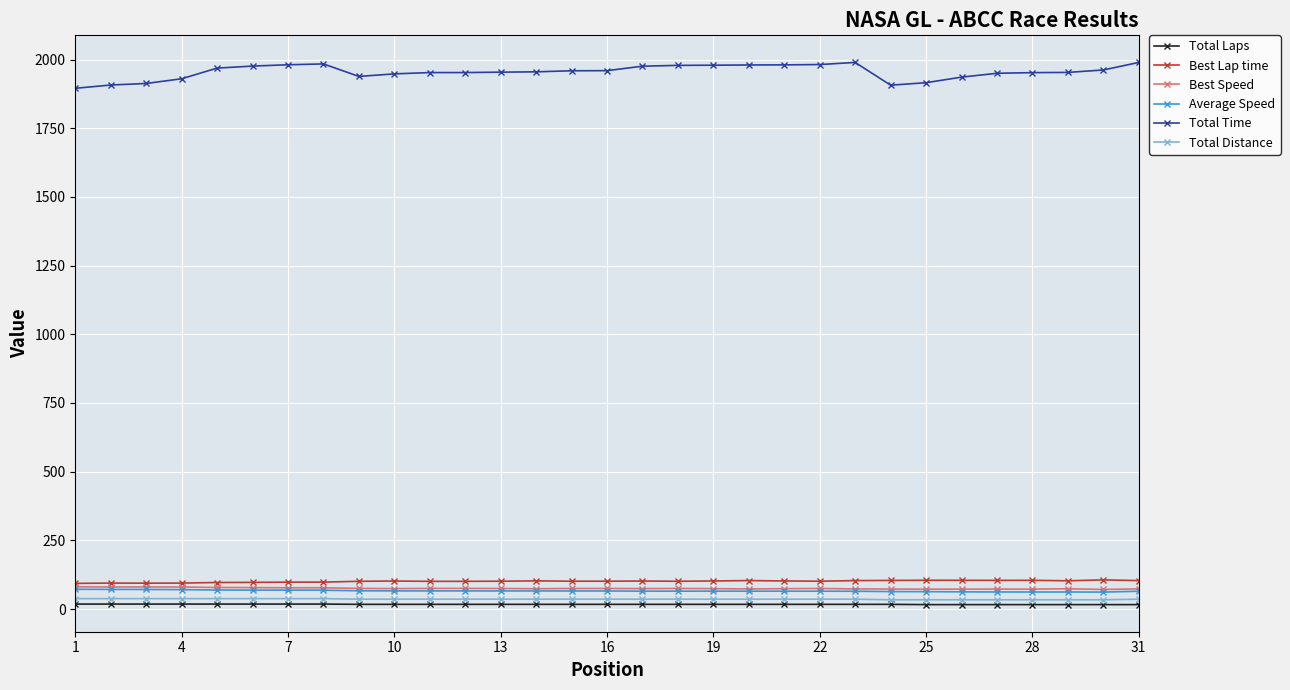

True or false: Best Lap time has more than 2 interior local peaks.

True